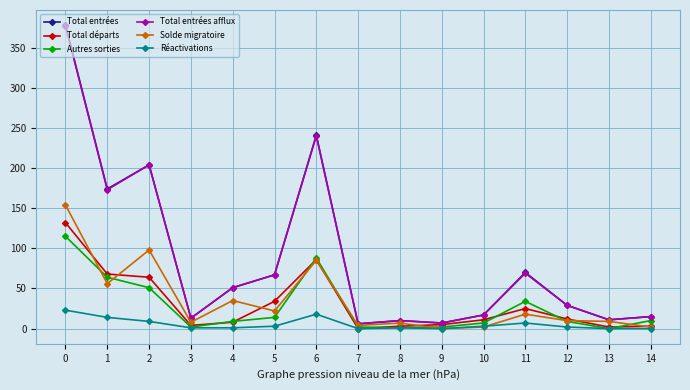

What value does the Total entrées afflux series have at 4?

51